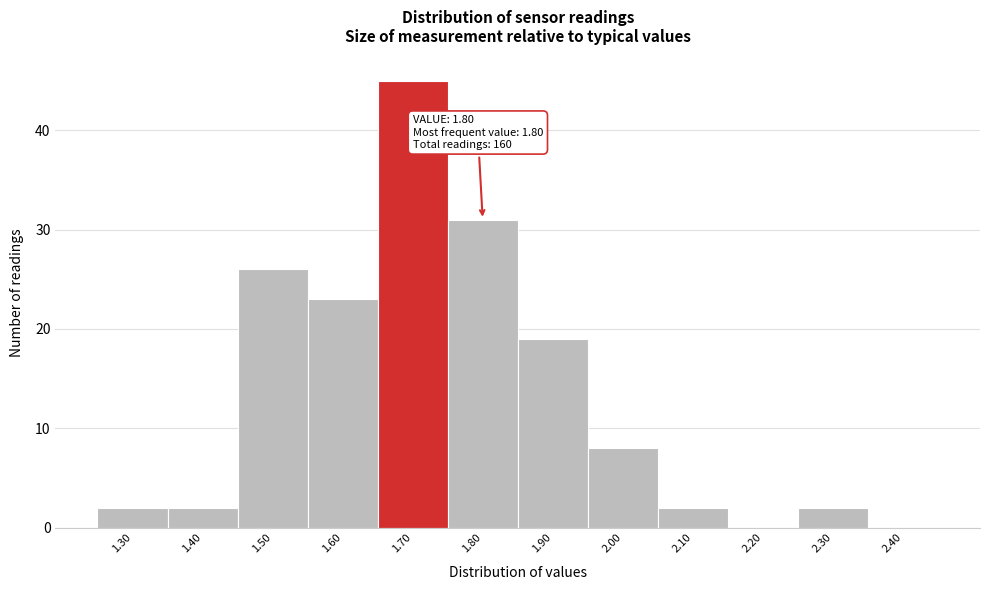

Reading right to left, list all the values displayed in this chart.

2.40=0	2.30=2	2.20=0	2.10=2	2.00=8	1.90=19	1.80=31	1.70=45	1.60=23	1.50=26	1.40=2	1.30=2